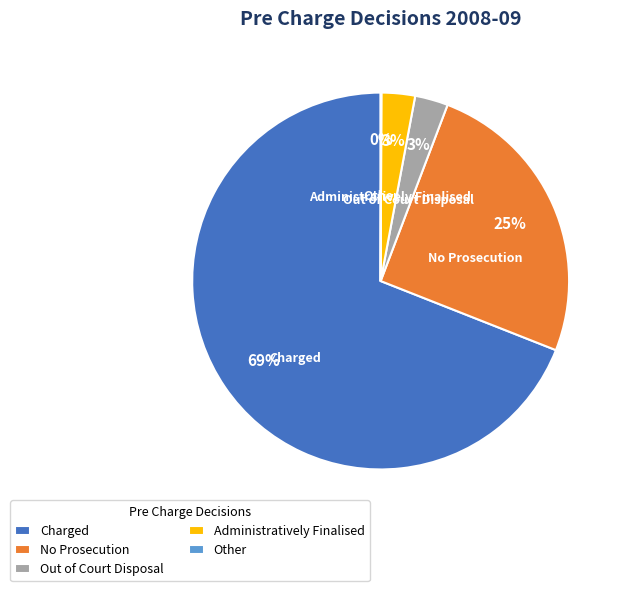

To the nearest percent, what is the average slice percentage?

20%